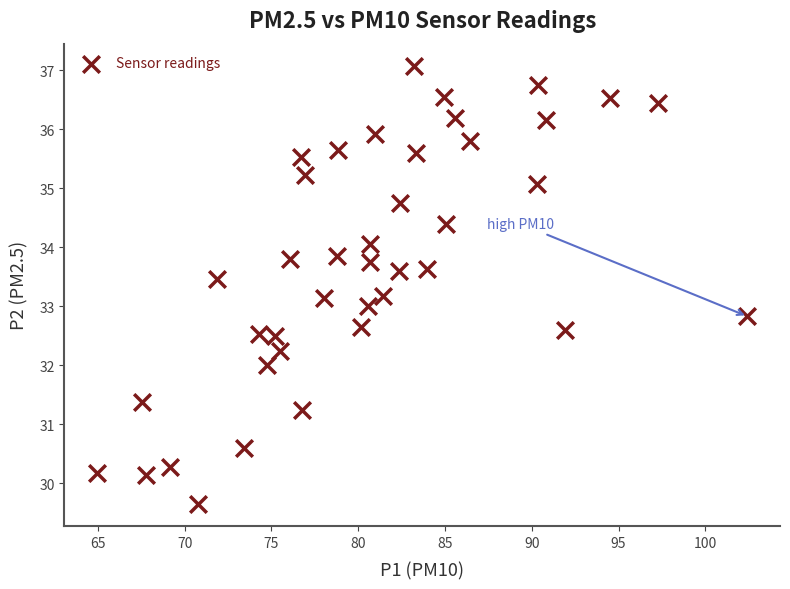

What is the range of X values (max minus min)?

37.5